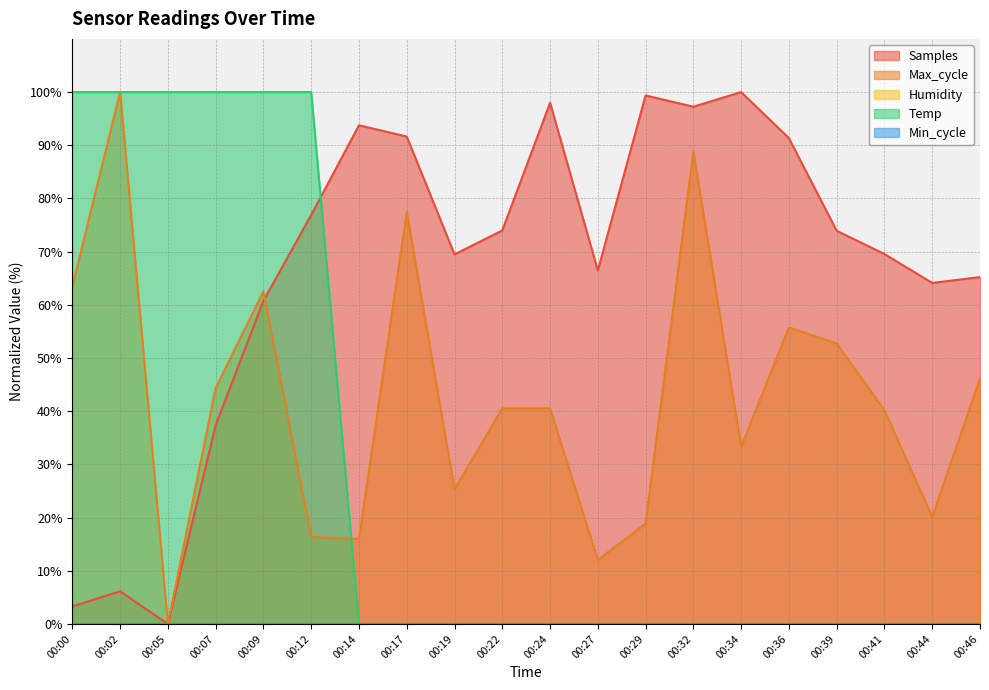

What is the maximum value for Samples?

100.0